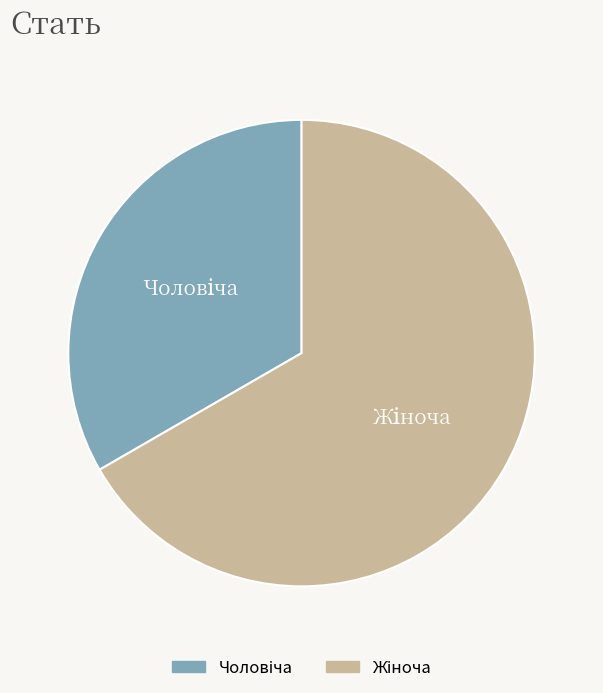

Is there any slice that represents more than half of the pie?

Yes